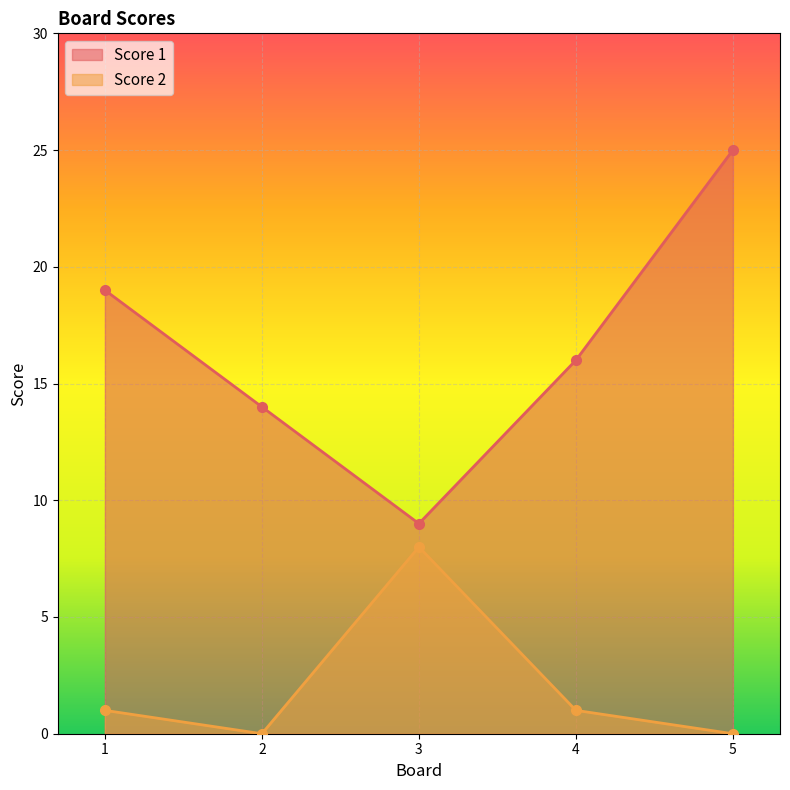

How many lines are shown in the chart?

2